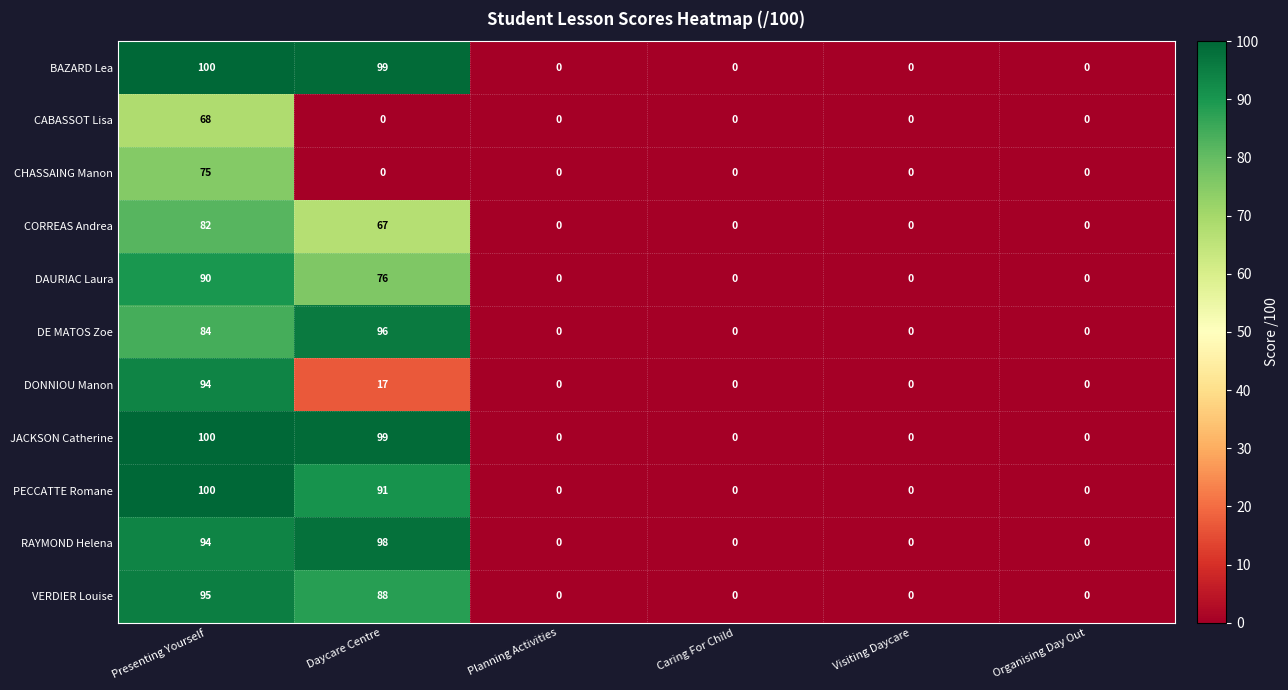

At how many categories does at least one series exceed 39?

2